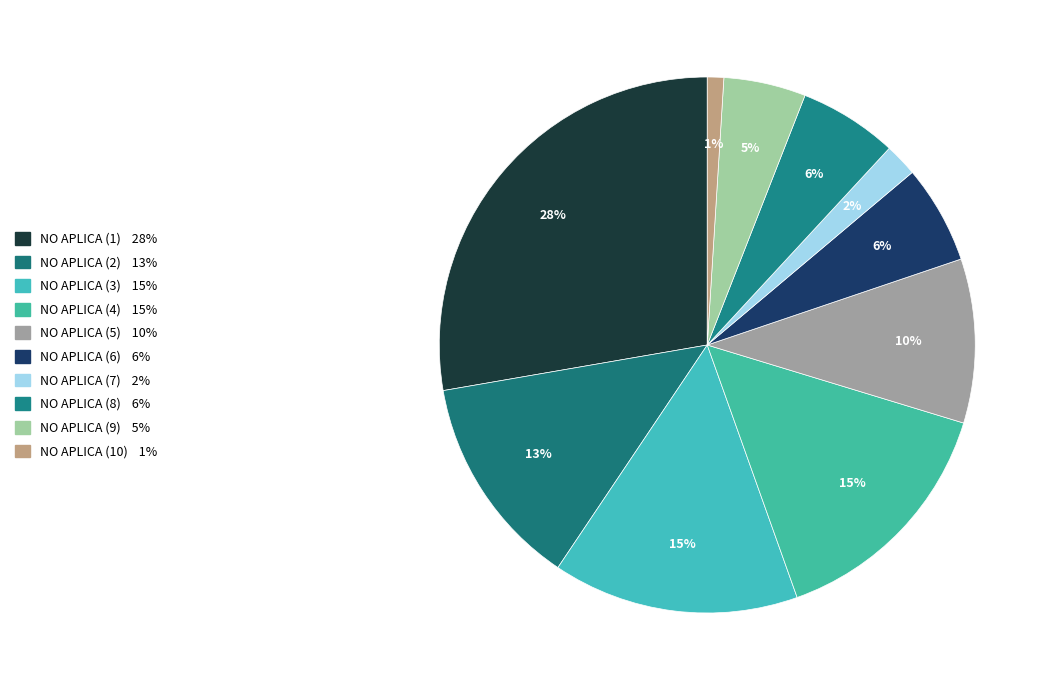

To the nearest percent, what is the combined percentage of NO APLICA (4) and NO APLICA (9)?

20%